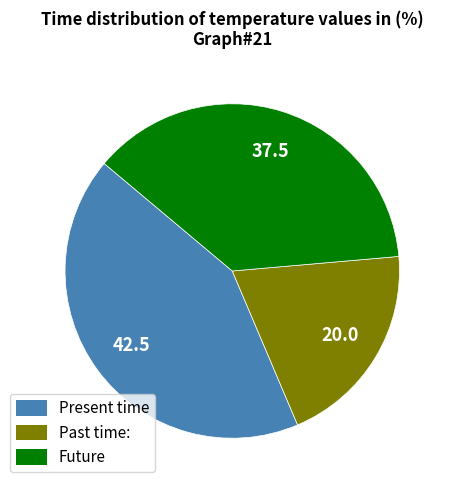

Is there a majority slice in this chart?

No